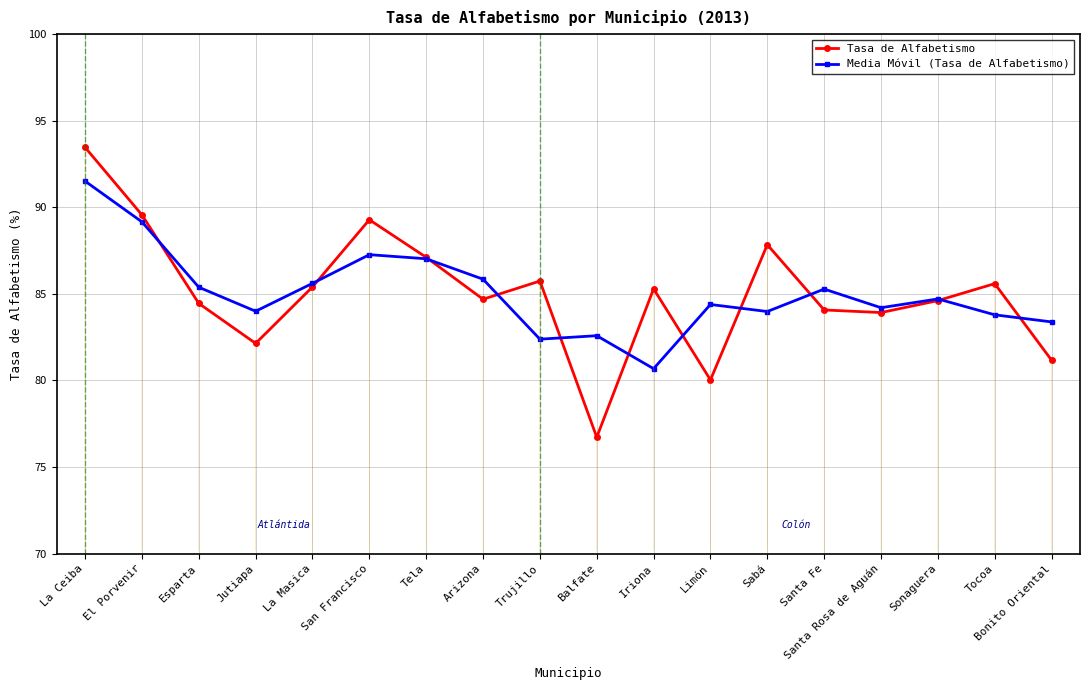

Does the chart have visible grid lines?

Yes